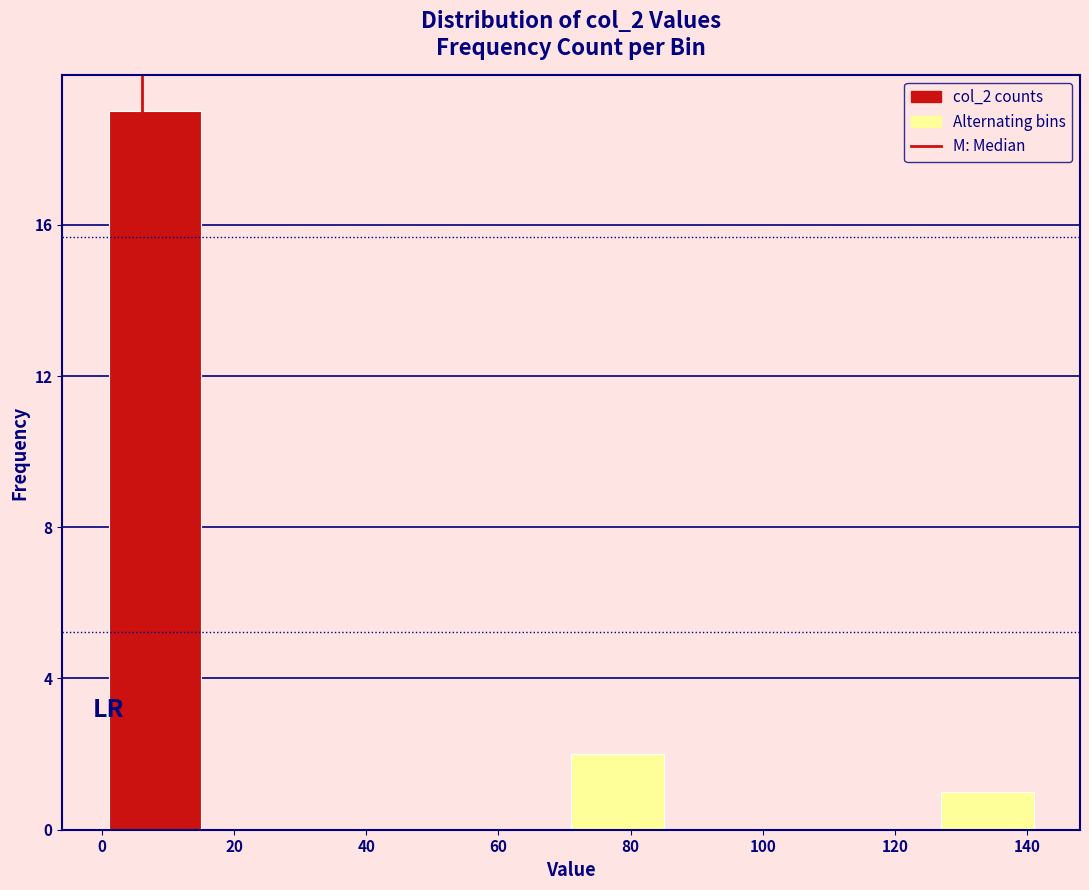

Reading left to right, list every bar in this chart as the range it spans on the x-axis followed by its height. Neither the bar edges nor the heights are printed on the chart, so give them approximately, as read against the axes.

1 to 15: 19
15 to 29: 0
29 to 43: 0
43 to 57: 0
57 to 71: 0
71 to 85: 2
85 to 99: 0
99 to 113: 0
113 to 127: 0
127 to 141: 1